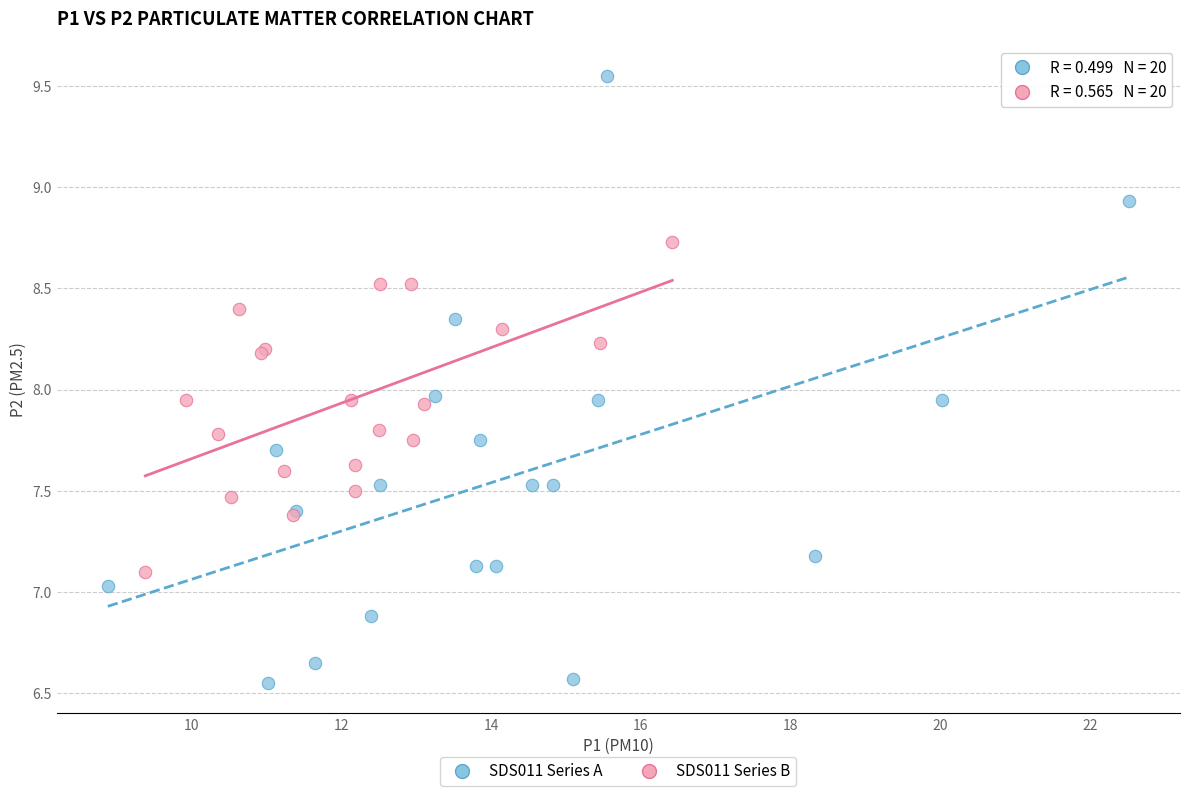

Which series has the widest spread of Y values?

SDS011 Series A